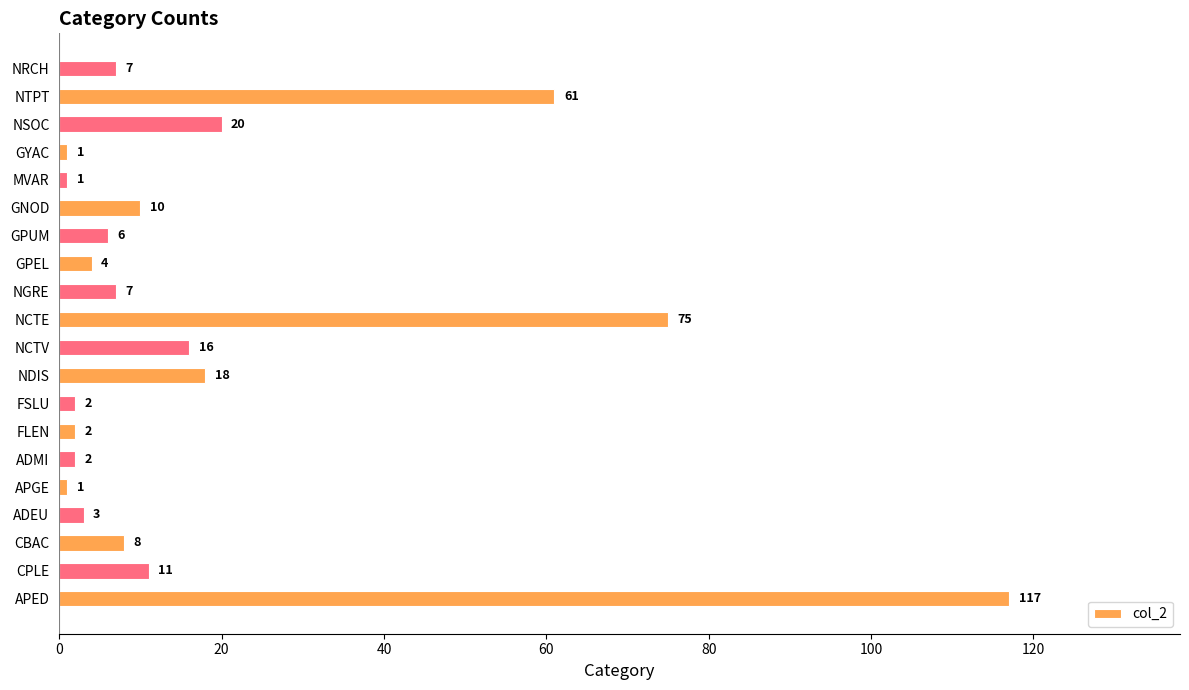

Is it true that the value at NDIS is 18?

True